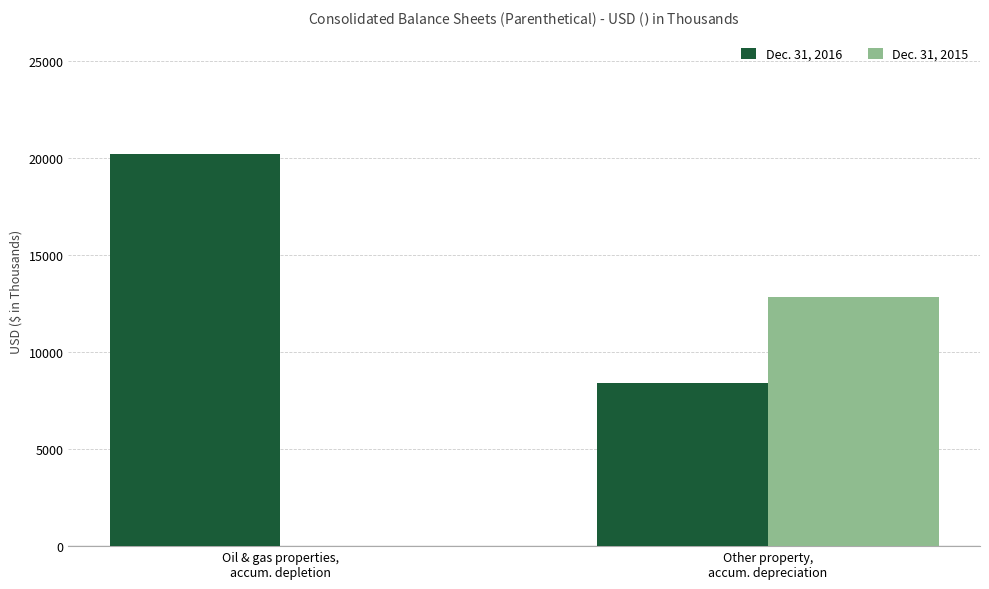

What is the greatest value displayed?

20204